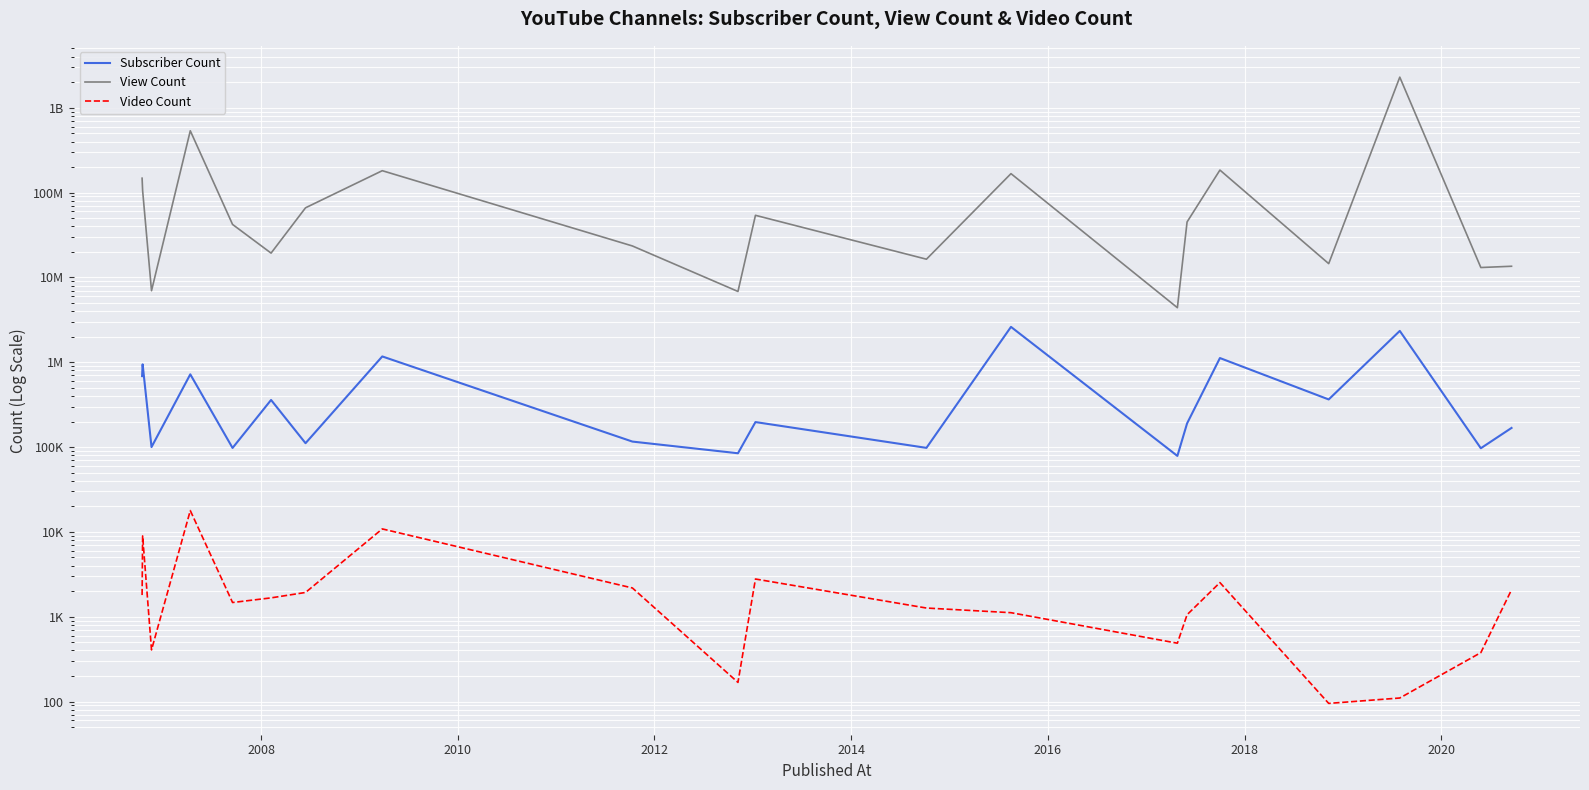

True or false: Video Count has a value of 6856 at 2020.

False